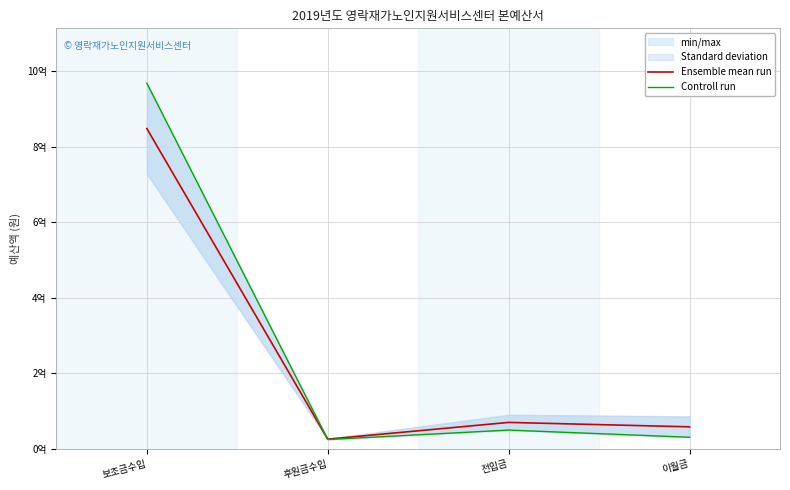

What value does the Controll run series have at 전입금?

50000000.0